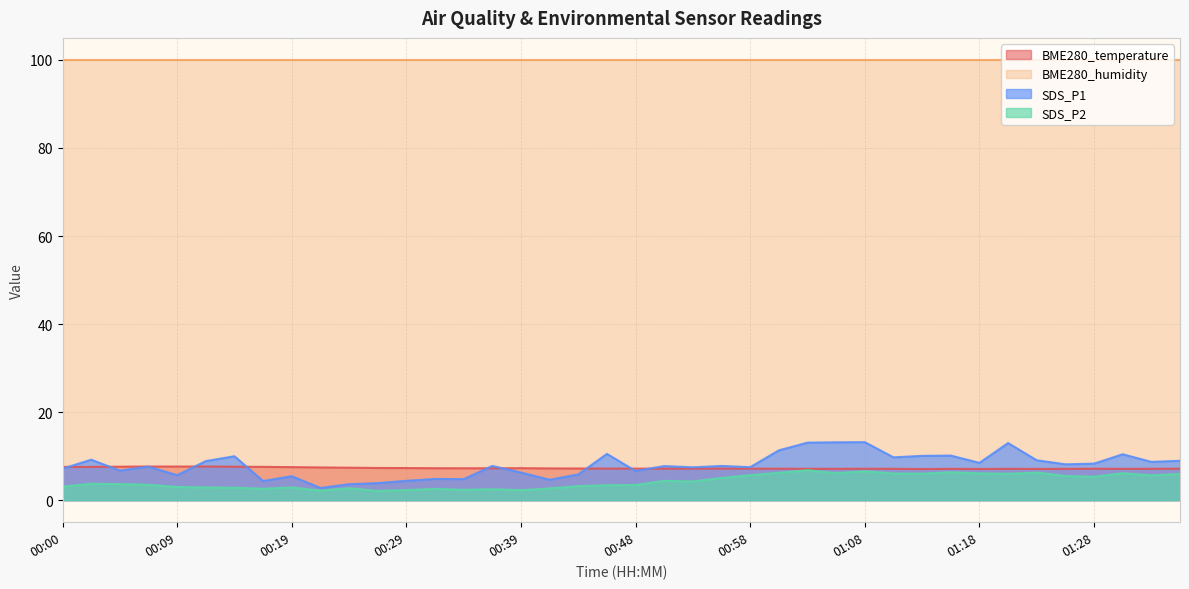

What is the average value of the BME280_temperature series?

7.3